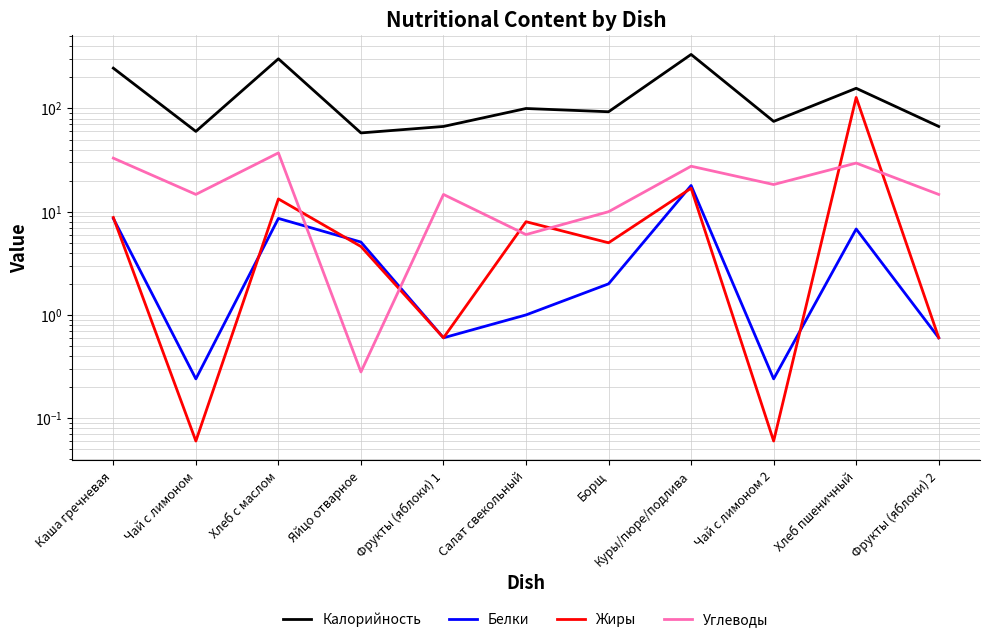

Rank the categories by Жиры value from lowest to highest.

Чай с лимоном, Чай с лимоном 2, Фрукты (яблоки) 1, Фрукты (яблоки) 2, Яйцо отварное, Борщ, Салат свекольный, Каша гречневая, Хлеб с маслом, Куры/пюре/подлива, Хлеб пшеничный